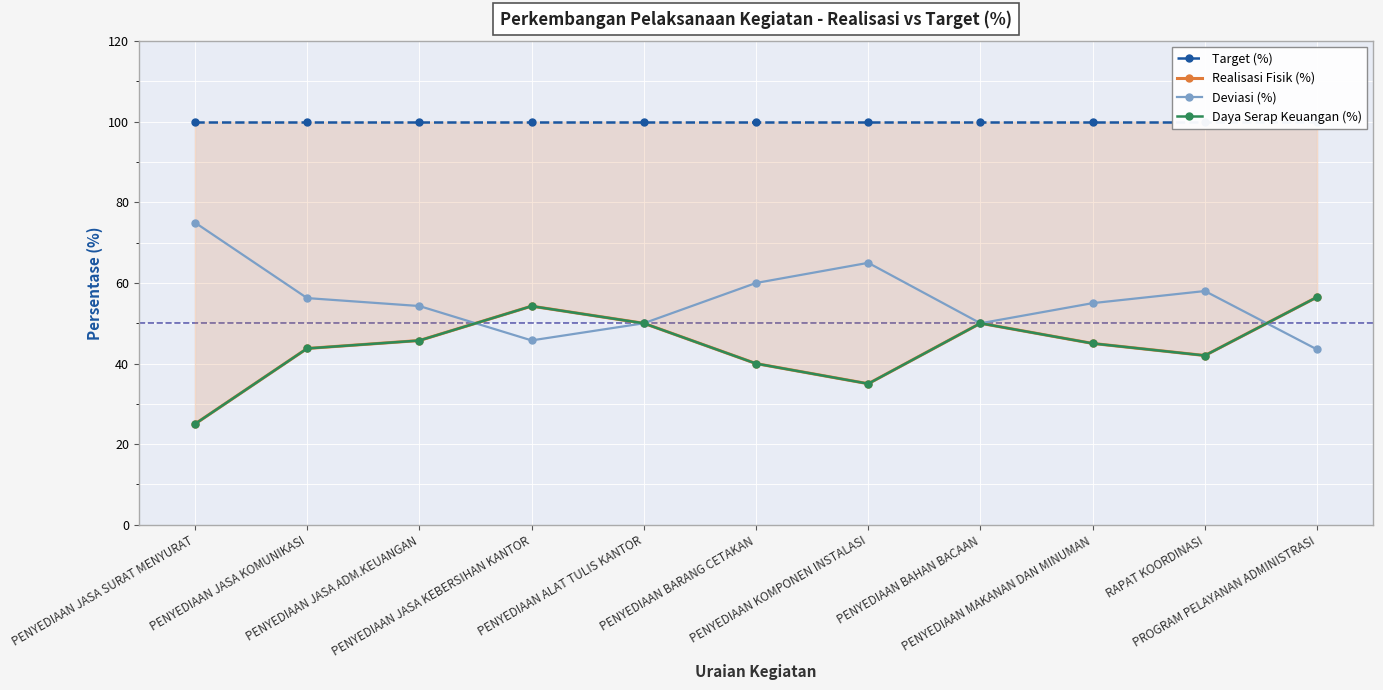

At which category does Deviasi (%) reach its first local peak?

PENYEDIAAN KOMPONEN INSTALASI